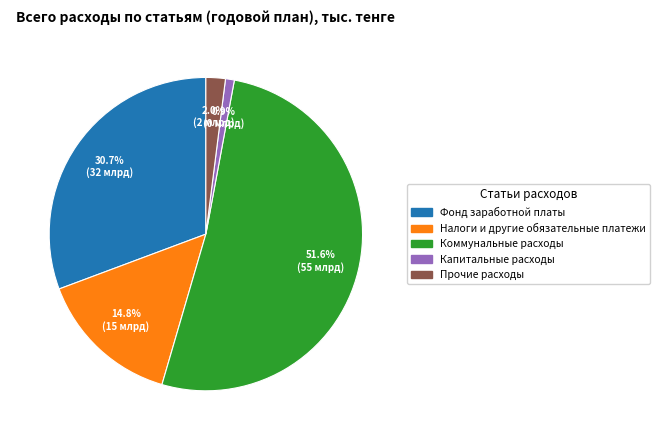

Count the number of slices in the pie.

5